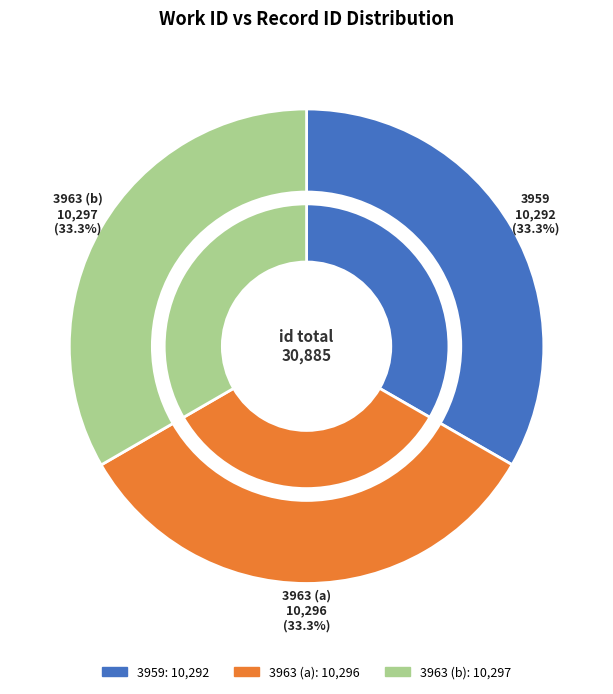

Which slice is the largest?

3963 (b)